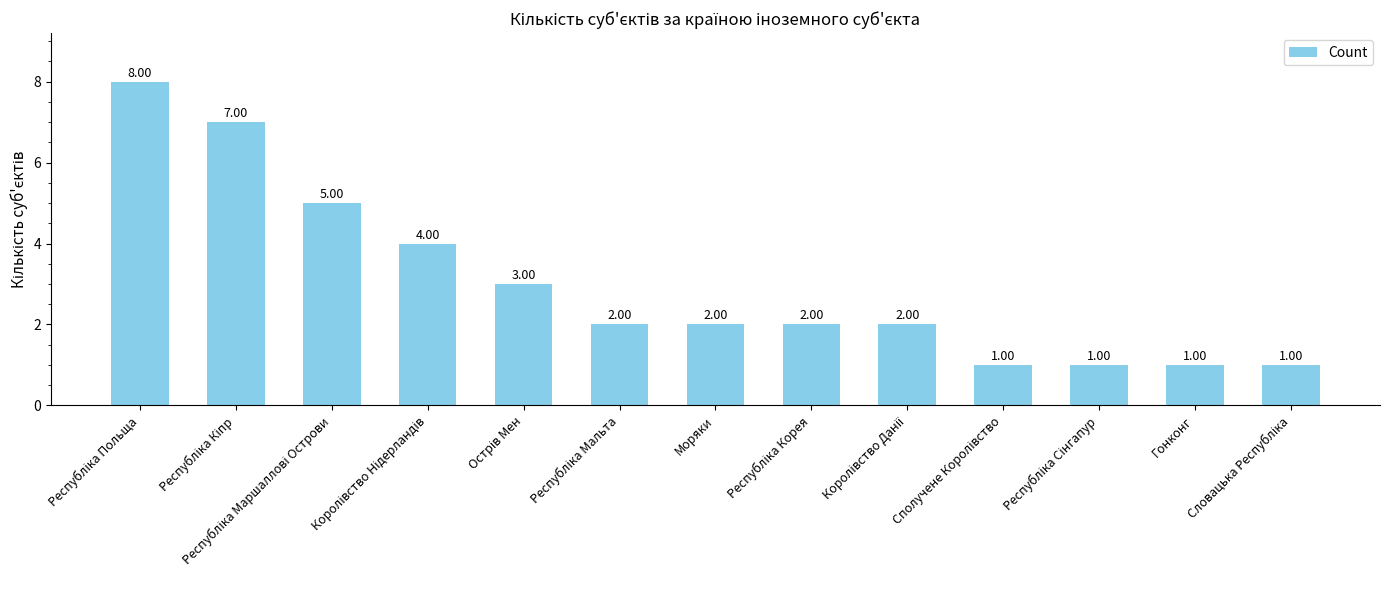

Reading right to left, extract all data points from this chart.

1	1	1	1	2	2	2	2	3	4	5	7	8